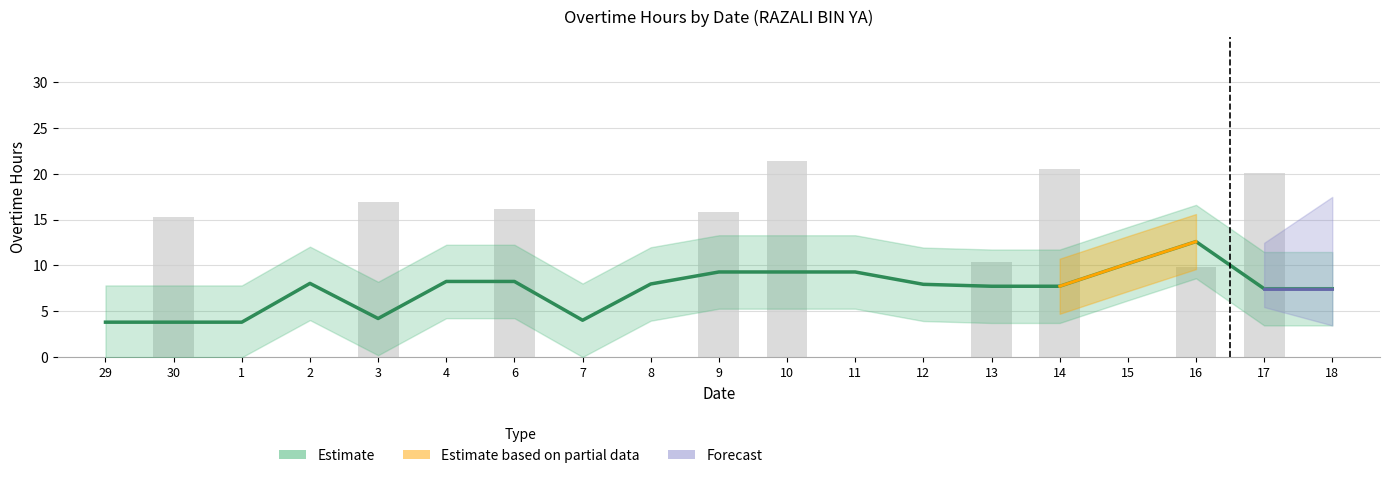

The value at 3 is 16.9. True or false?

True